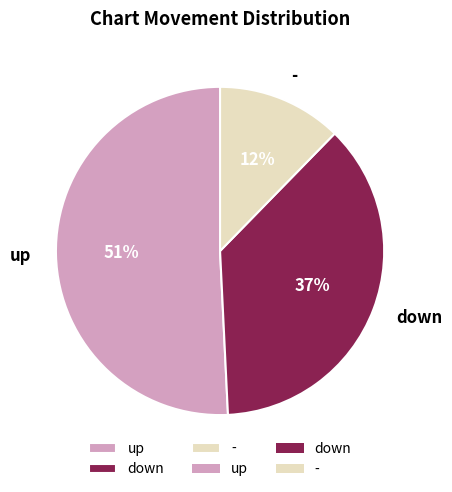

The up slice represents 51% of the pie. True or false?

True